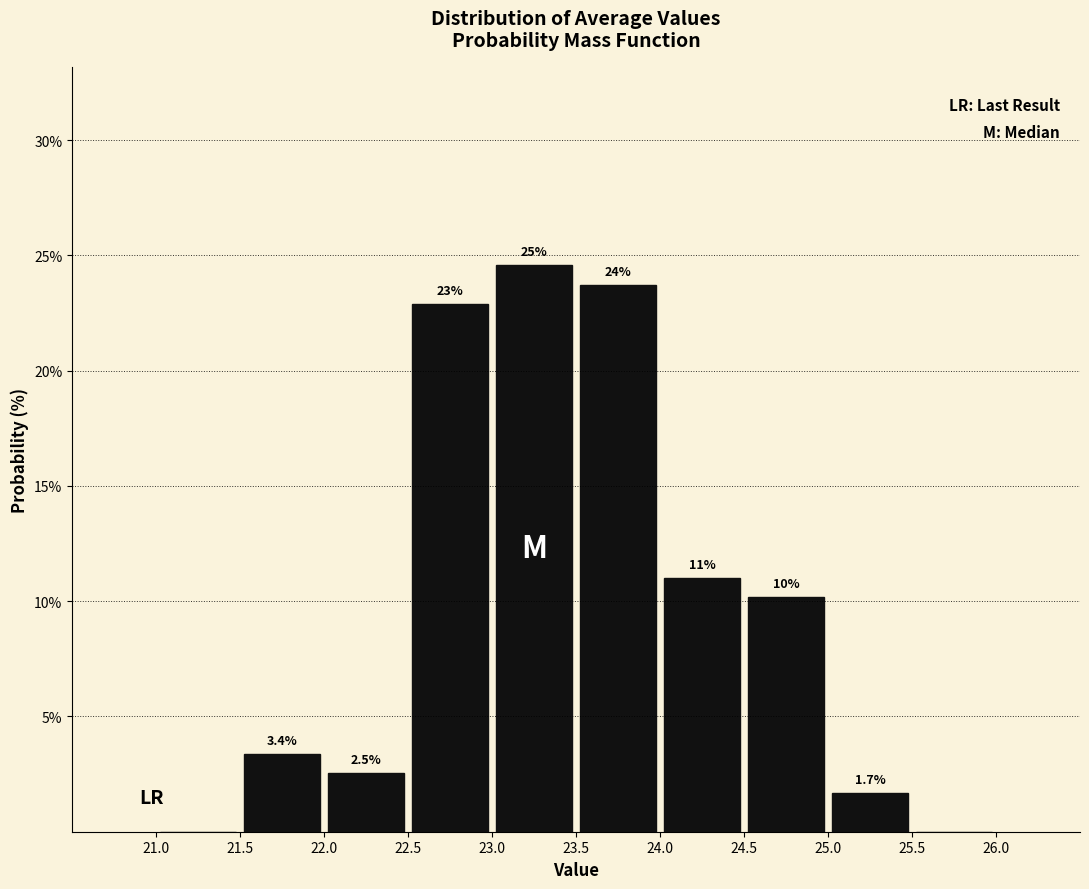

Over which range of the x-axis is the bar tallest?

23.0 to 23.5